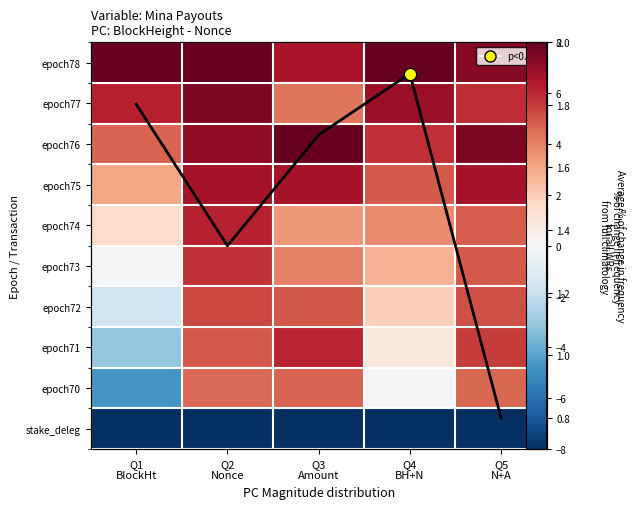

The epoch71 series shows 6.1 at Q3 Amount. True or false?

True